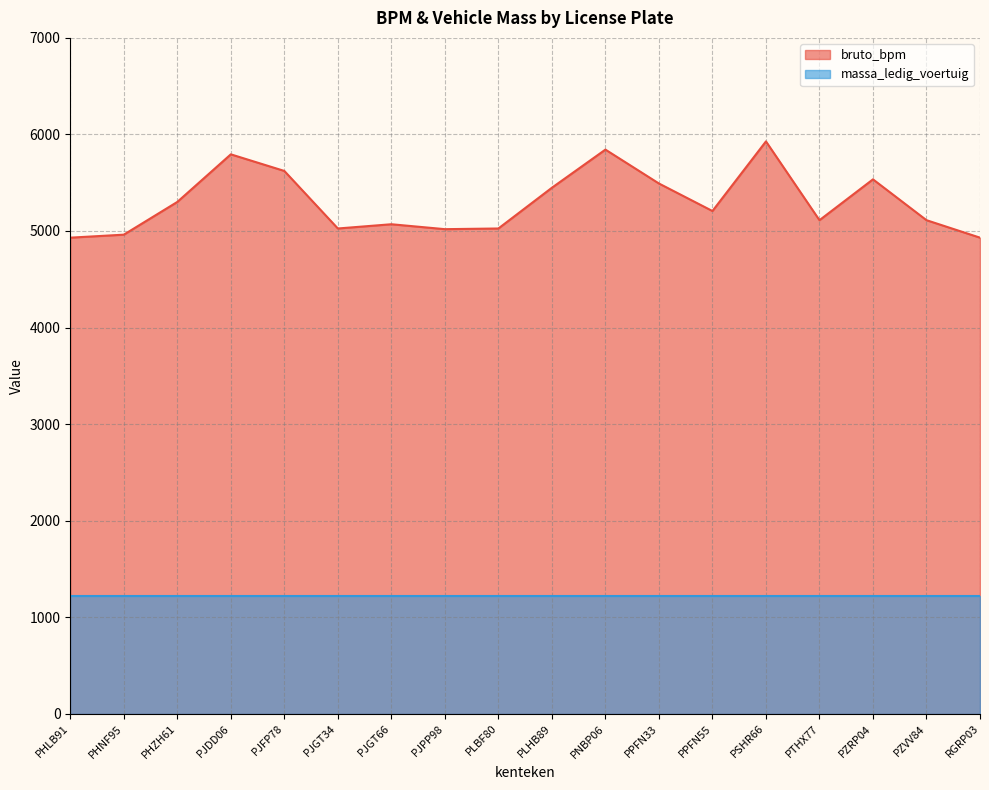

Where does the data first go above 5207?

PHZH61